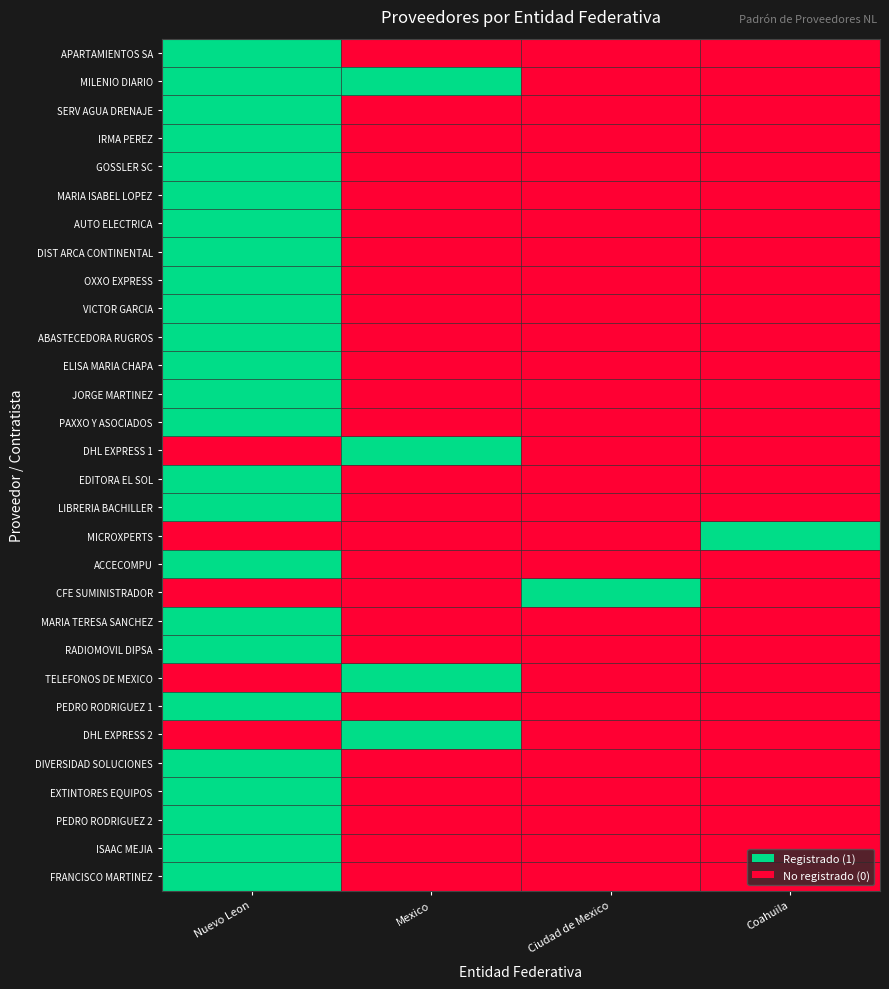

At which category is the sum across all series the highest?

Nuevo Leon